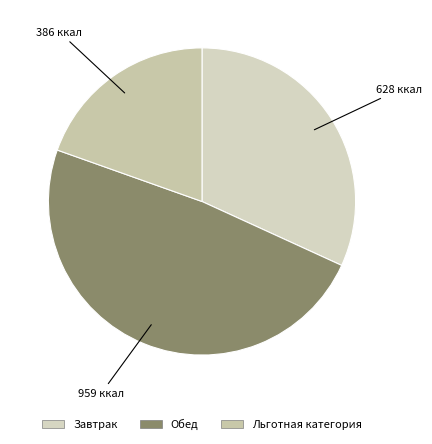

How many segments does this pie chart have?

3